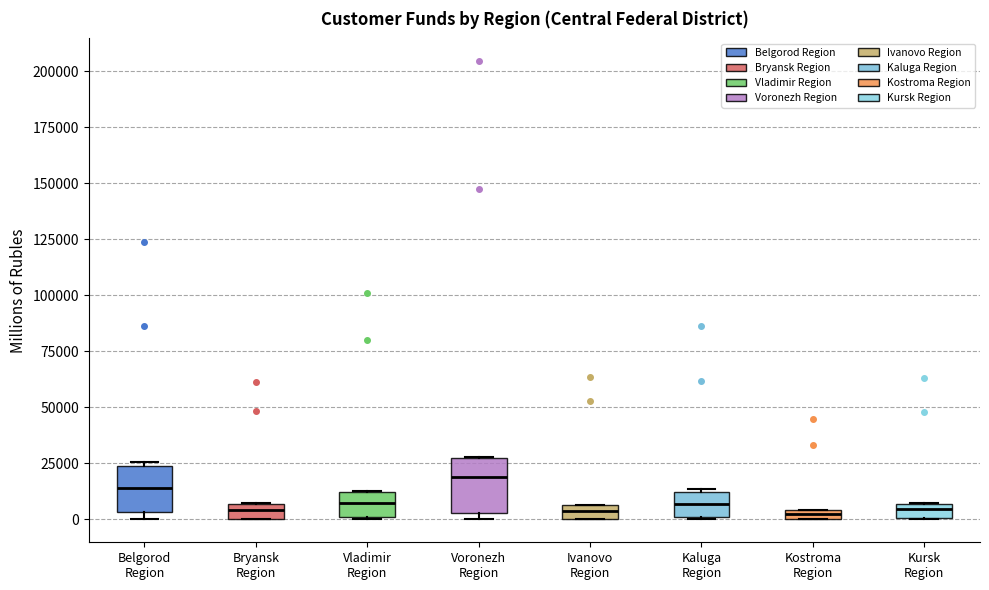

Where is the lower edge of the box for Kostroma Region on the y-axis? The values are not printed on the chart, so give them approximately, as read against the axis.

0